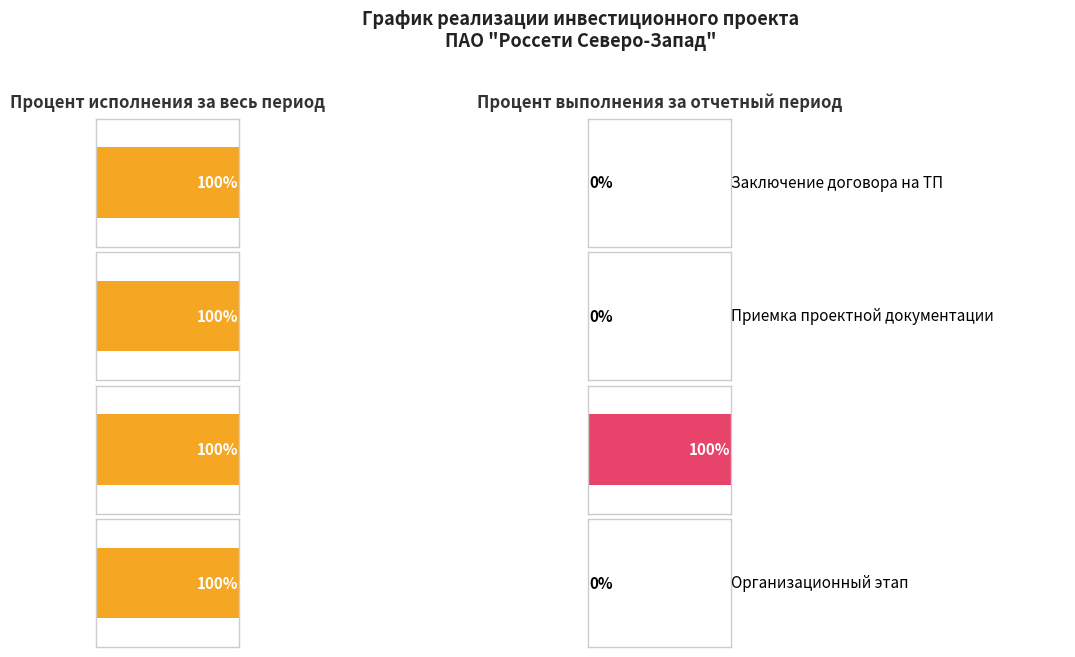

What are all the series names shown in the legend?

Процент исполнения за весь период, Процент выполнения за отчетный период